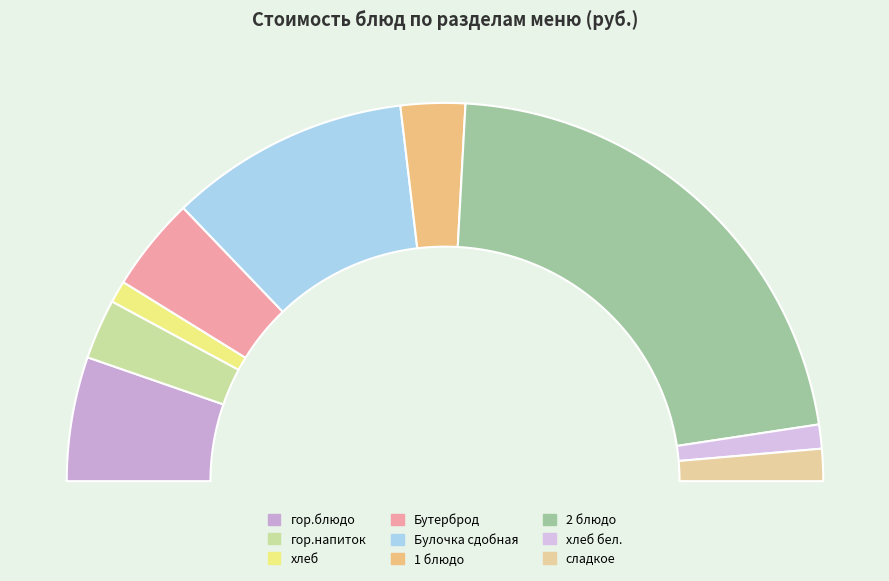

What is the ratio of the value at 2 блюдо to the value at гор.блюдо?

4.1